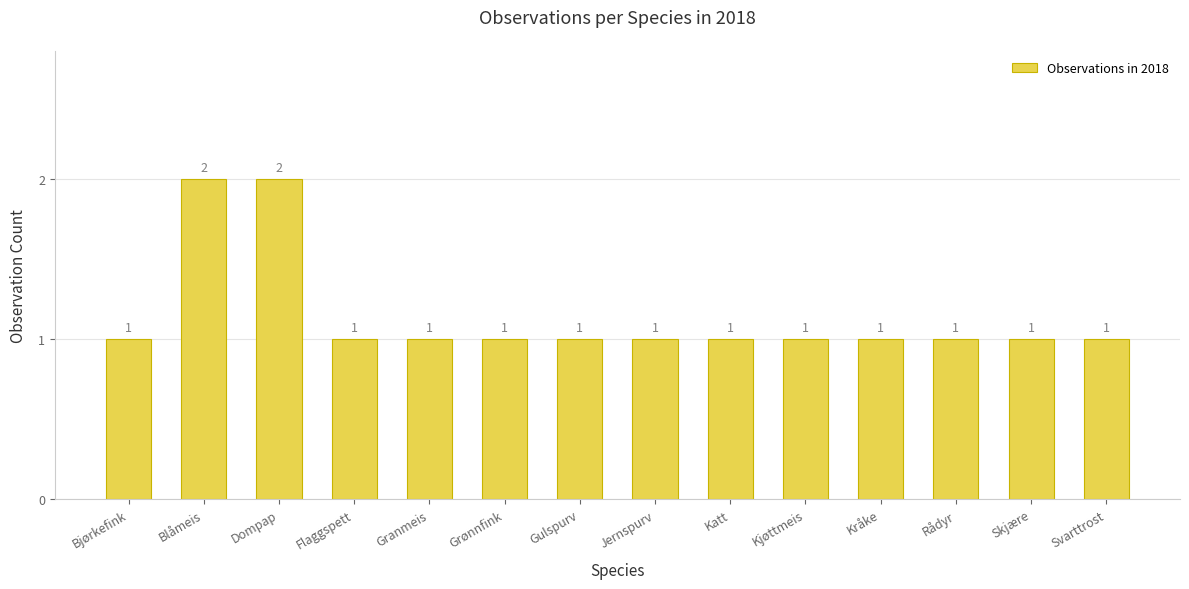

Count the values in the range 1 to 2.

14